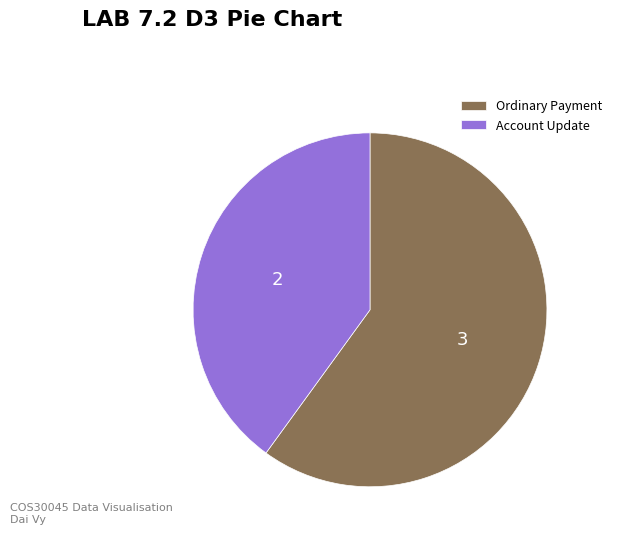

Is there a majority slice in this chart?

Yes